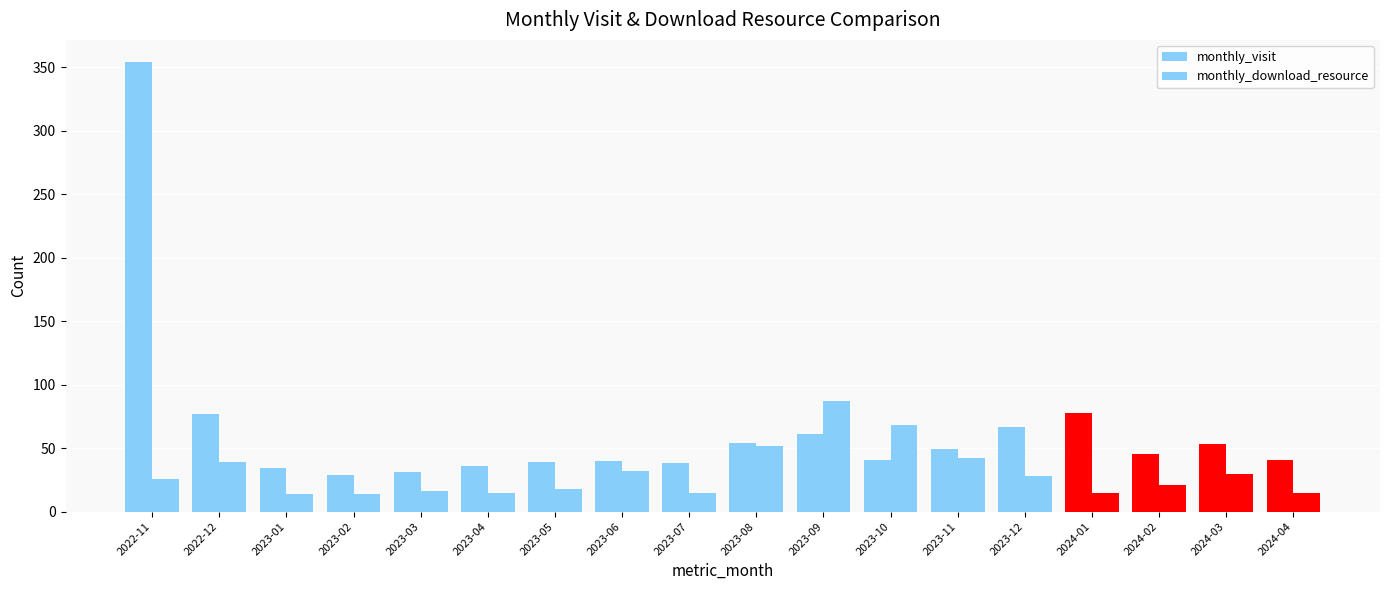

How many data points in monthly_visit are less than 45?

9